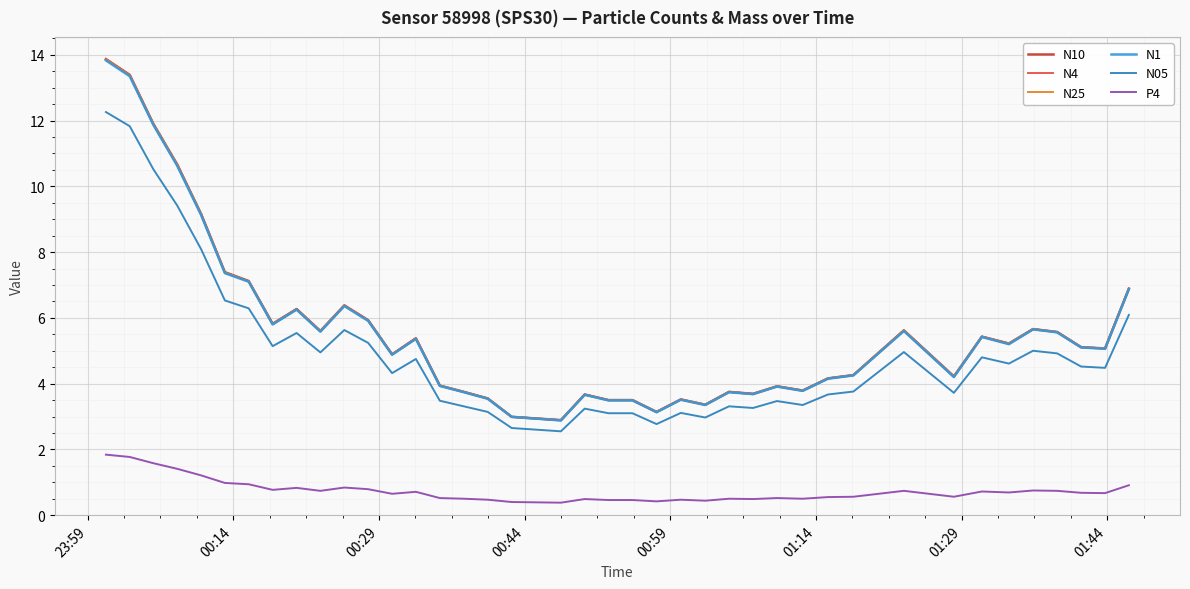

What is the highest value of the N4 series?

13.9